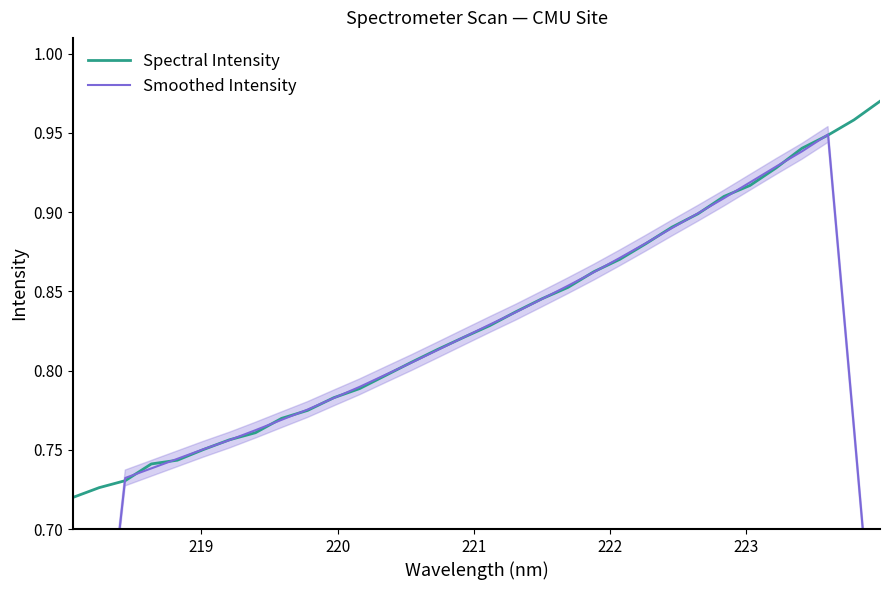

What is the sum of all Smoothed Intensity values?

25.6